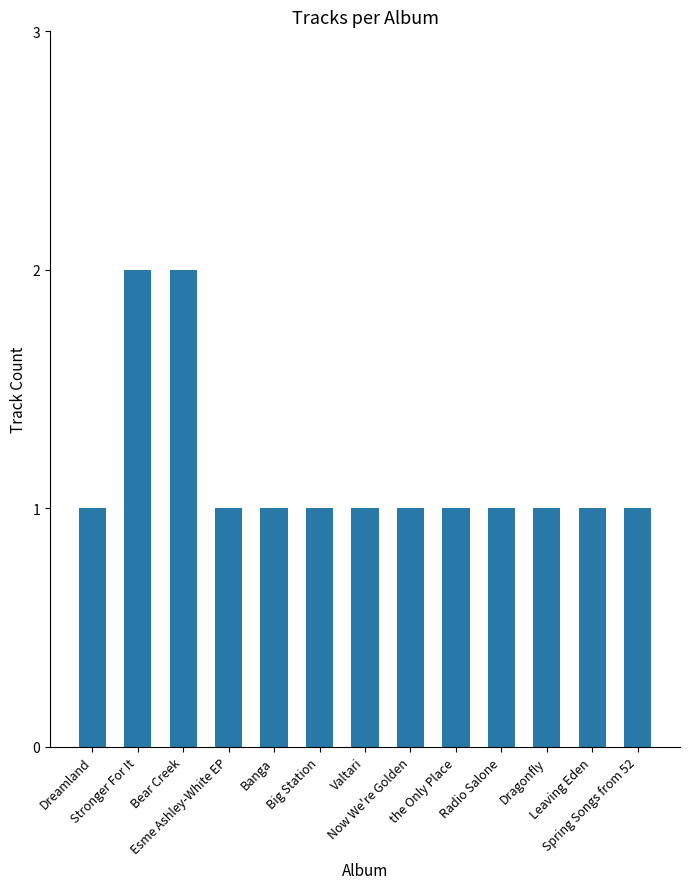

What is the approximate value at Now We're Golden?

1